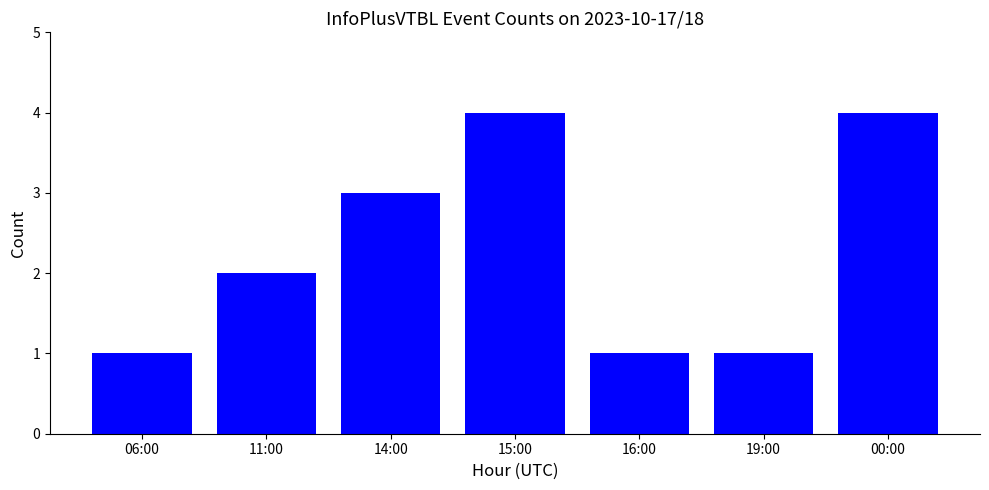

What is the label of the 2nd bar from the right?

19:00